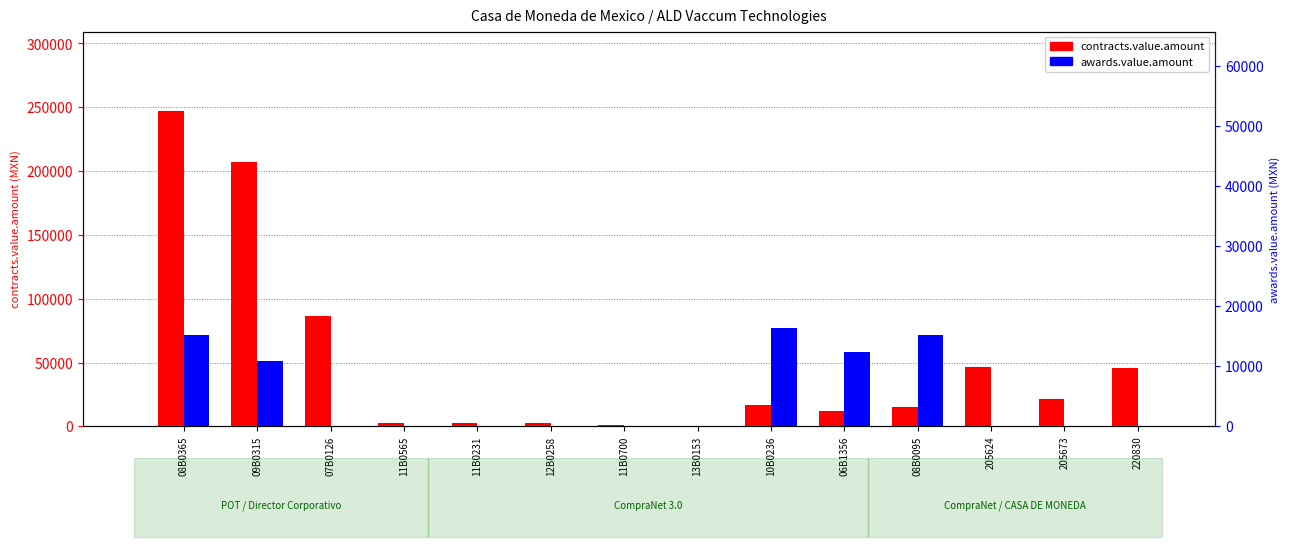

List the labels in order of awards.value.amount value, largest first.

10B0236, 08B0365, 08B0095, 06B1356, 09B0315, 07B0126, 11B0565, 11B0231, 12B0258, 11B0700, 13B0153, 205624, 205673, 220830